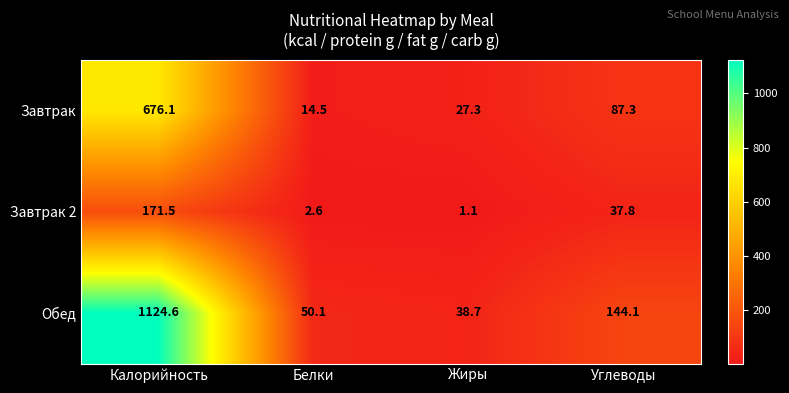

What is the difference between the second highest and minimum values in the Завтрак 2 series?

36.7